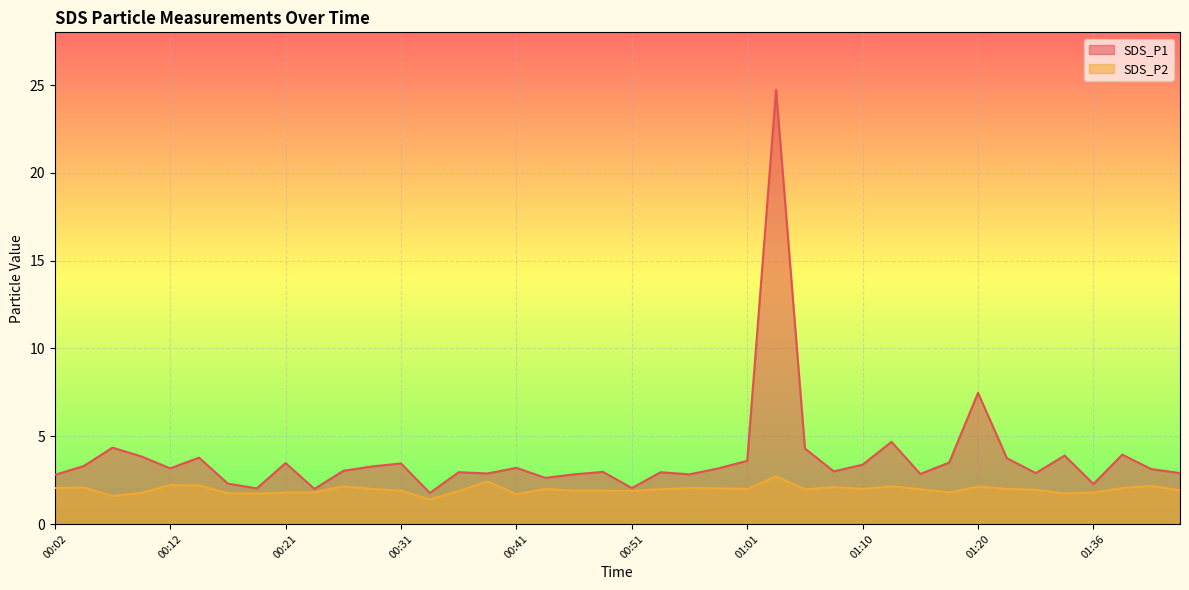

Rank the series by their maximum value, from lowest to highest.

SDS_P2, SDS_P1